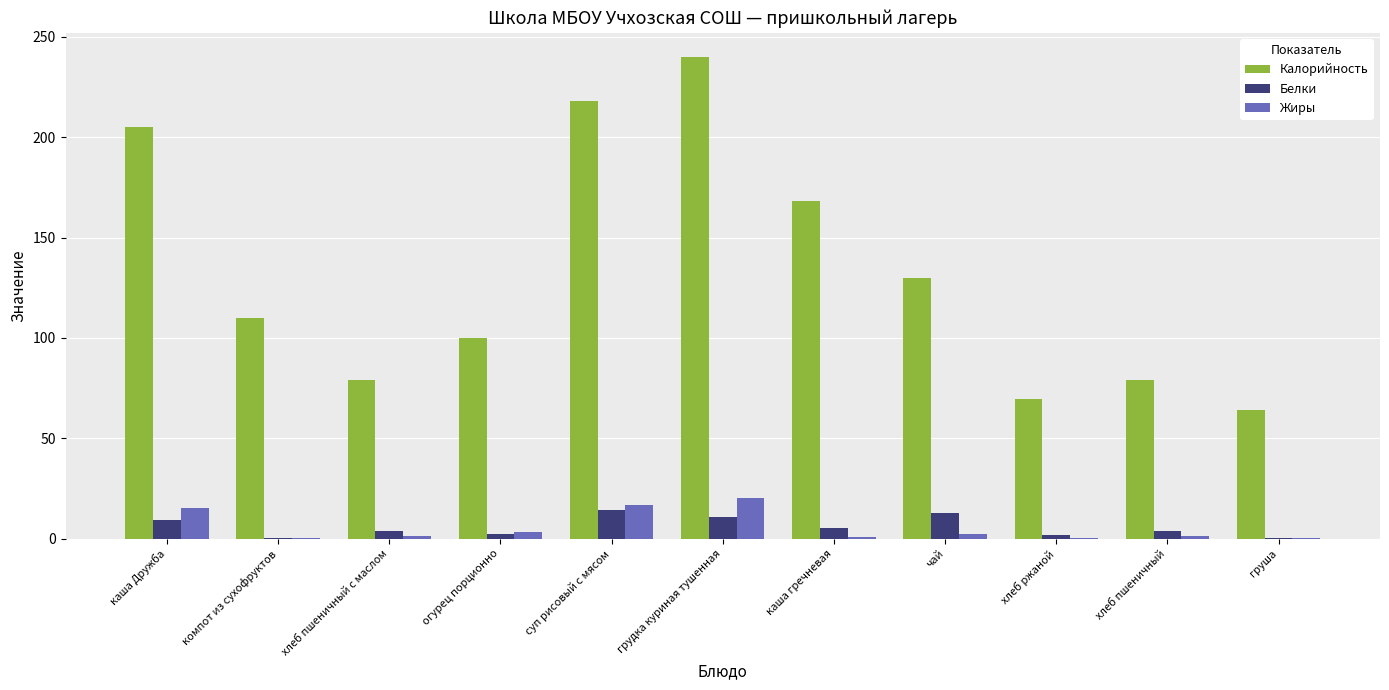

Count the number of categories in the chart.

11